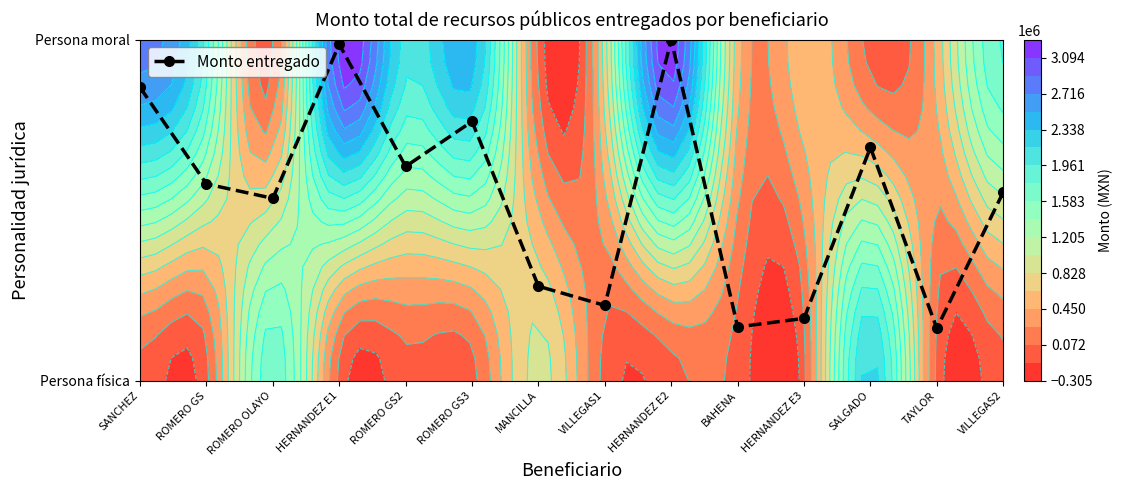

Reading left to right, what are all the values shown in this chart?

0.9	0.6	0.5	1.0	0.6	0.8	0.3	0.2	1.0	0.2	0.2	0.7	0.2	0.6